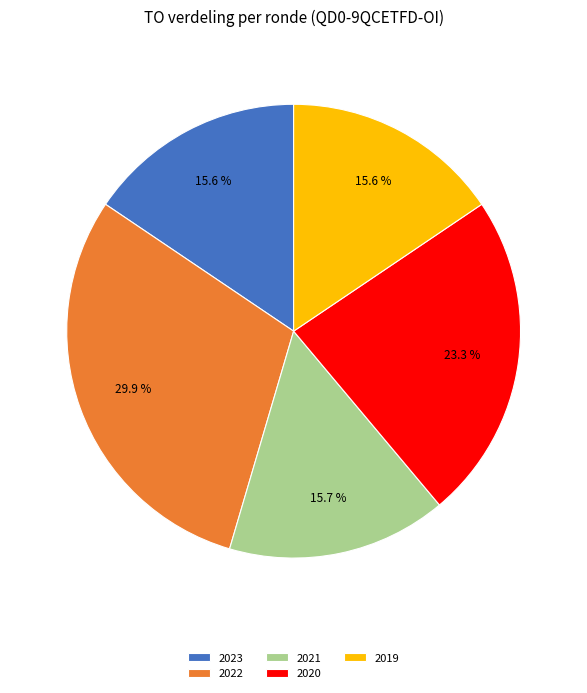

To the nearest percent, what is the average slice percentage?

20%